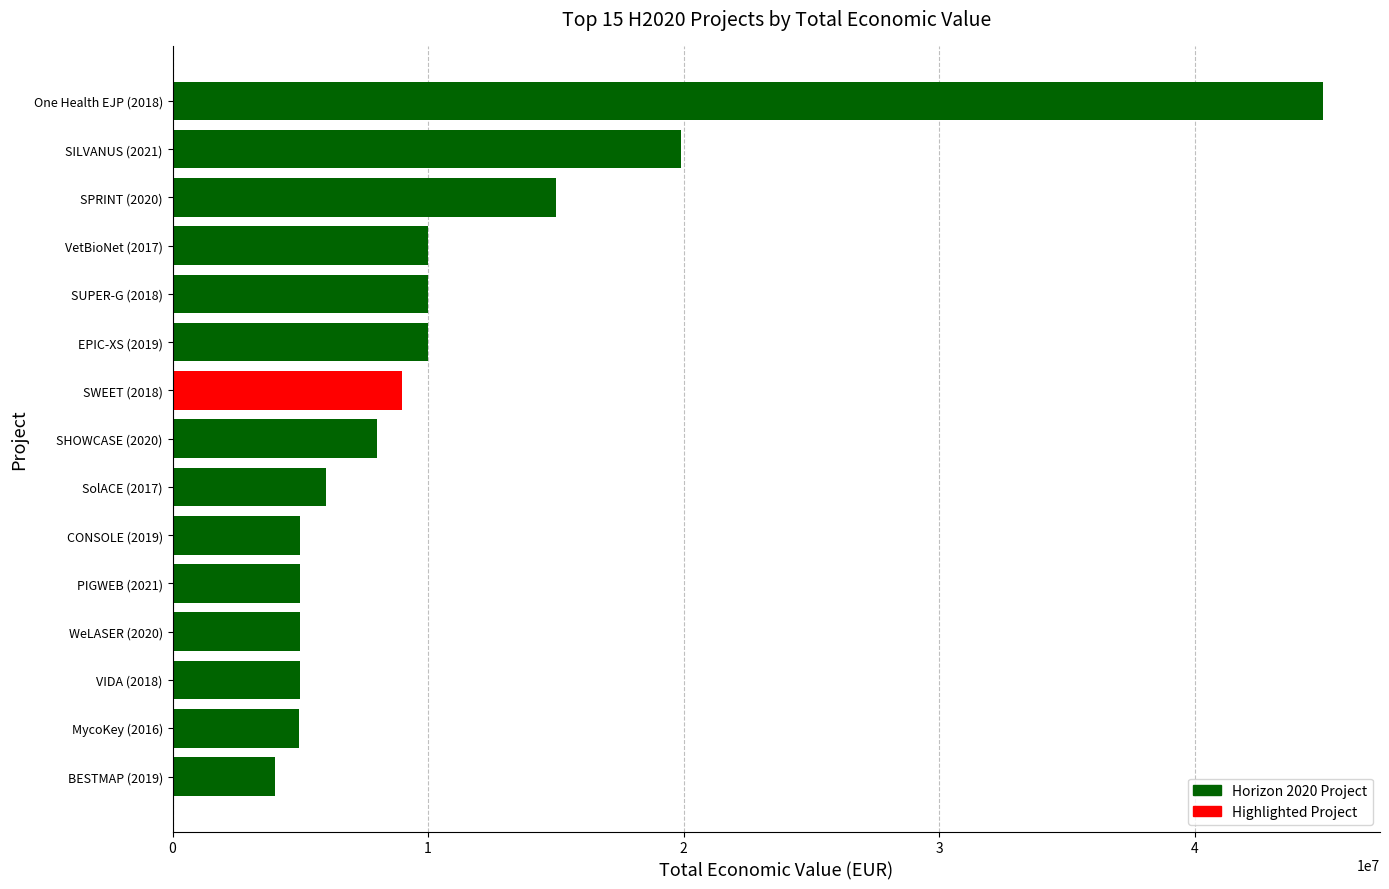

The value at SHOWCASE (2020) is 4048406. True or false?

False